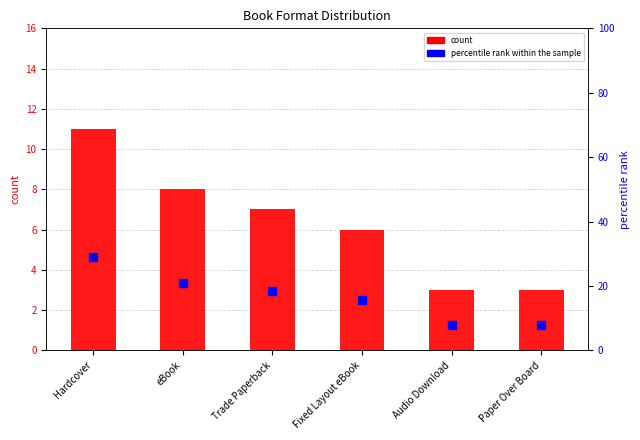

Which series has the largest Y range (max minus min)?

percentile rank within the sample